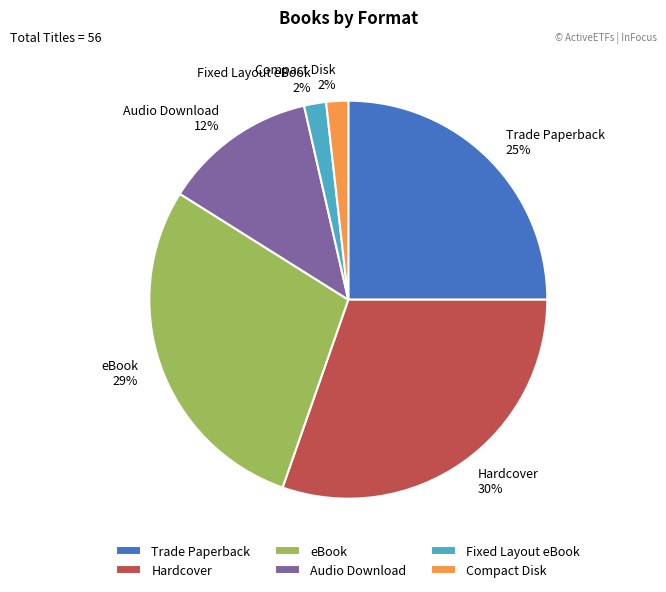

What percentage is the eBook slice, to the nearest percent?

29%